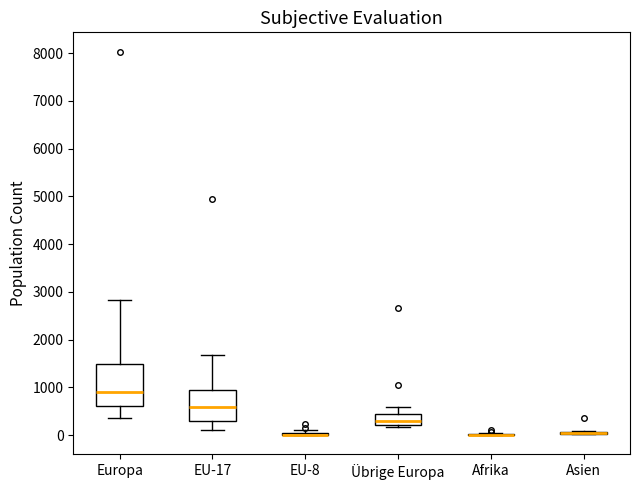

Where does the median line of the box for Europa sit on the y-axis? The values are not printed on the chart, so give them approximately, as read against the axis.

900